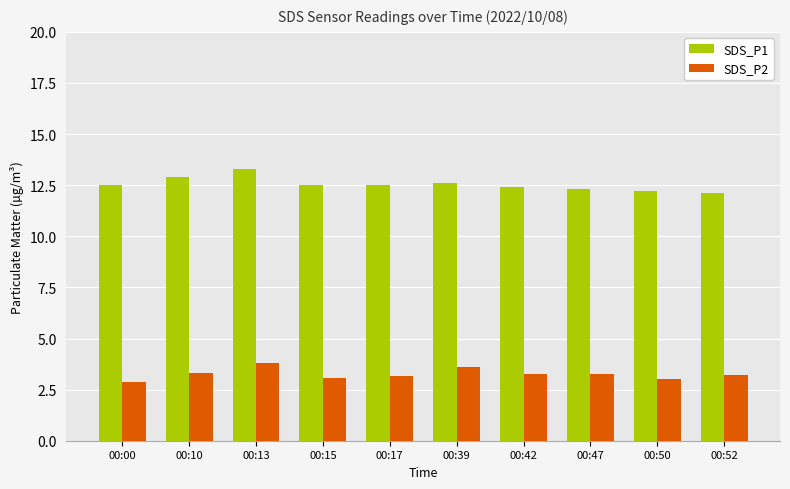

At which label does SDS_P1 reach its peak?

00:13